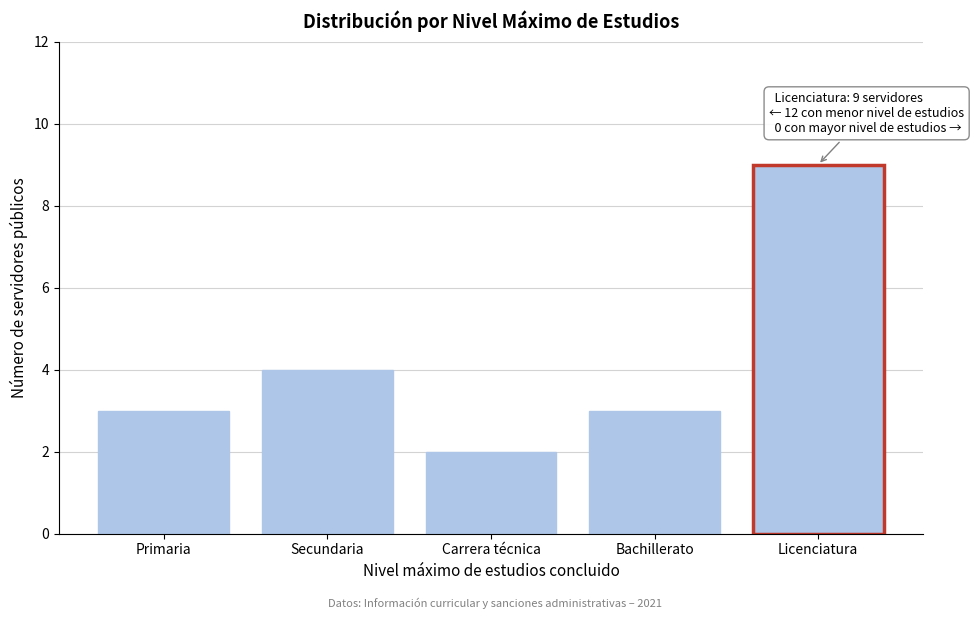

Reading left to right, list all the values displayed in this chart.

Primaria=3	Secundaria=4	Carrera técnica=2	Bachillerato=3	Licenciatura=9